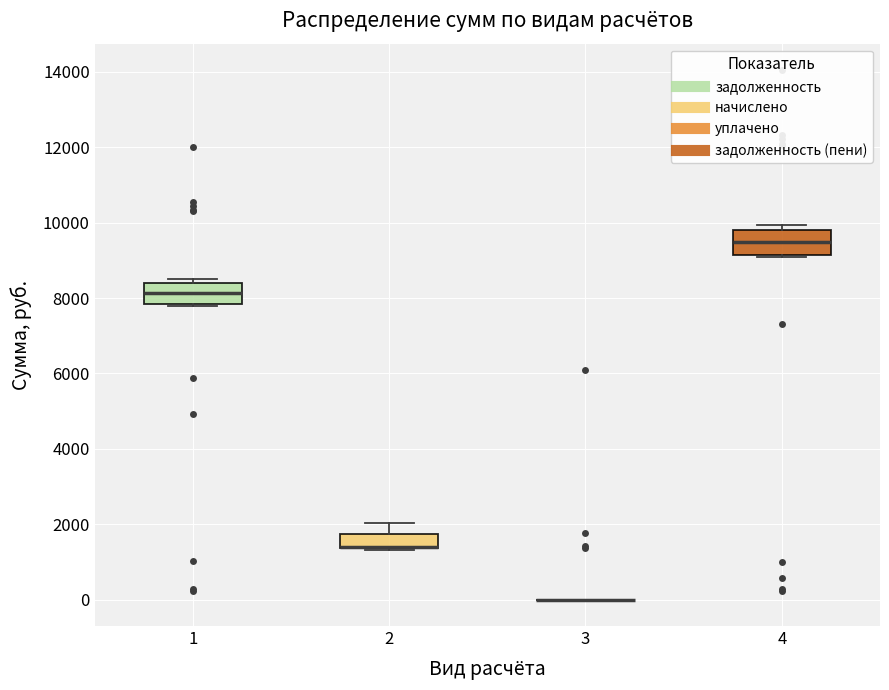

Reading left to right, transcribe this box plot: for each box, give where its median line is, the range the box spans, and where its two whiskers end, as read against the y-axis. The values are not printed on the chart, so give them approximately, as read against the axis.

1: median 8200, box 7800 to 8400, whiskers 7800 to 8600
2: median 1400 (drawn on the box's lower edge), box 1400 to 1800, whiskers 1400 to 2000
3: box collapsed to a line at 0, whiskers 0 to 0
4: median 9400, box 9200 to 9800, whiskers 9000 to 10000